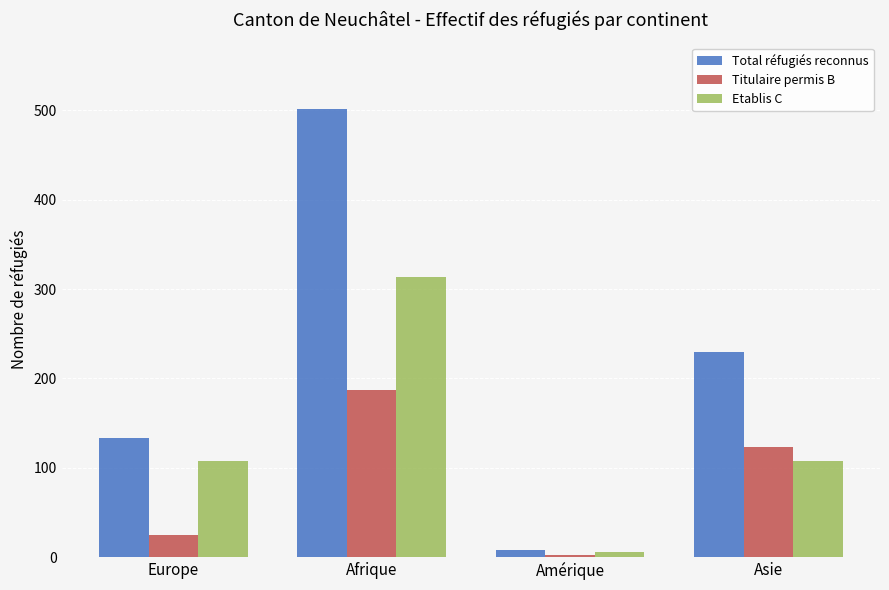

What is the maximum value for Total réfugiés reconnus?

501